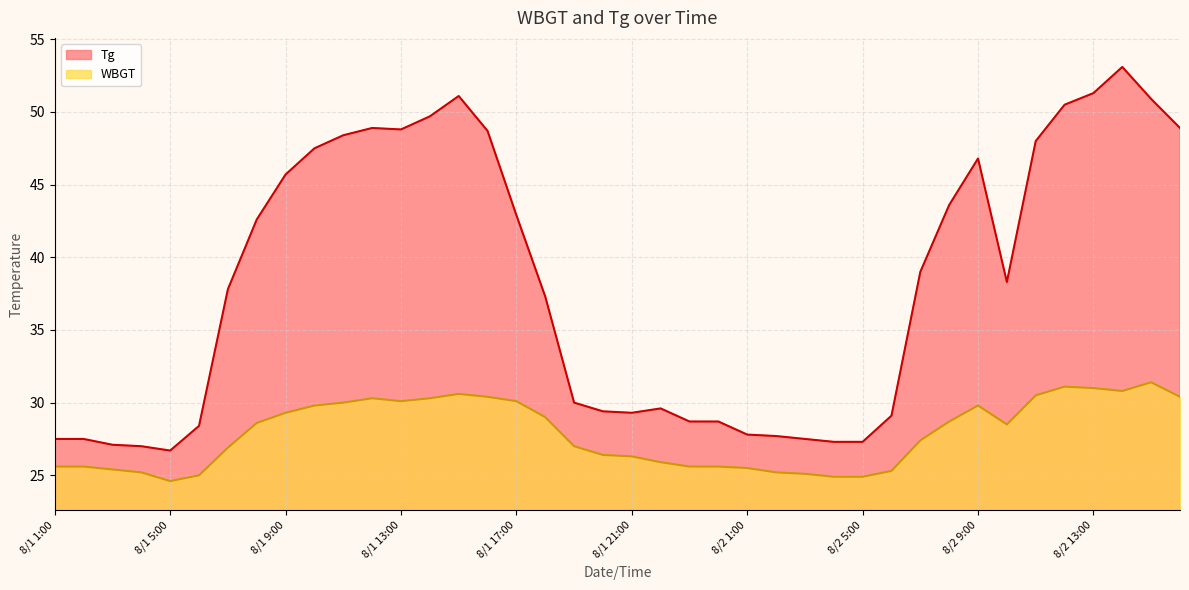

What are all the series names shown in the legend?

Tg, WBGT